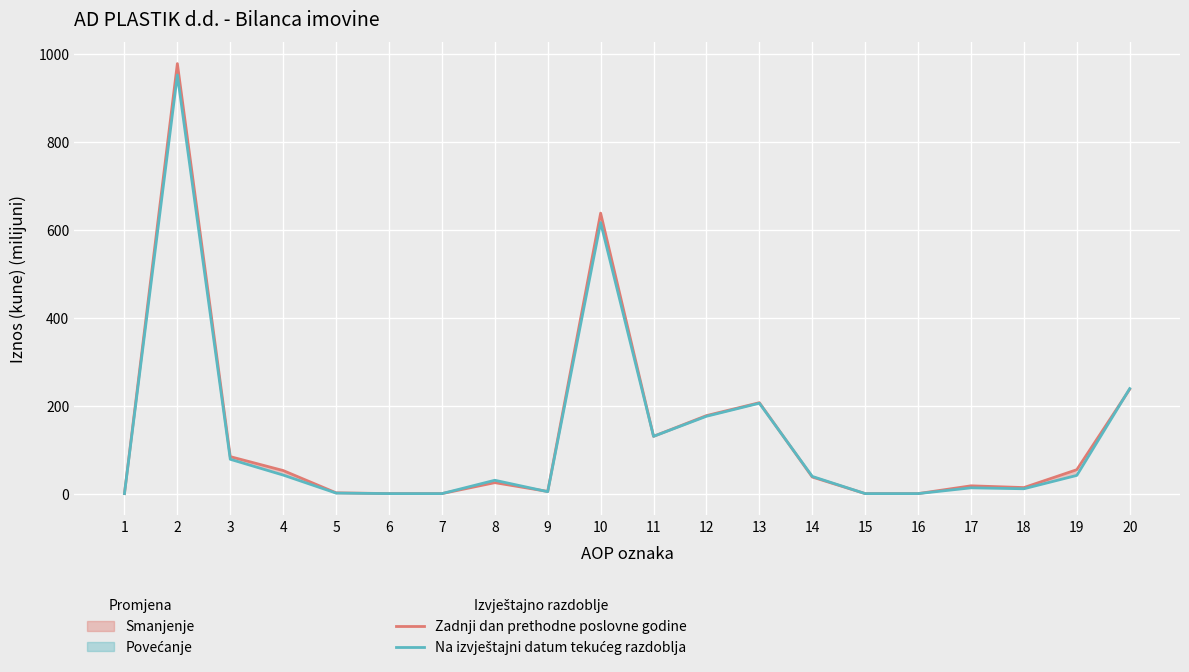

Where does the Zadnji dan prethodne poslovne godine series first go above 37?

2